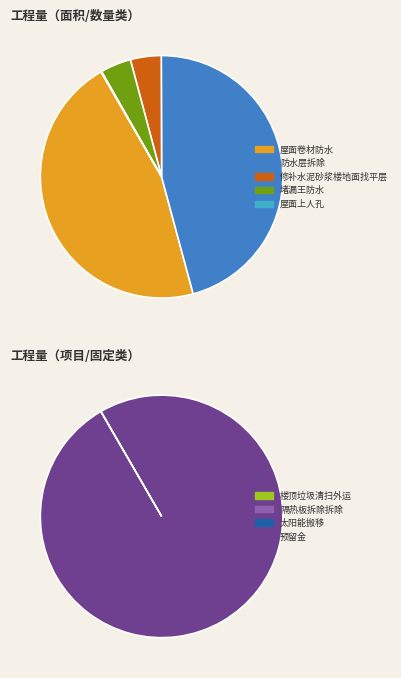

Rank the categories by value from highest to lowest.

预留金, 屋面卷材防水, 防水层拆除, 修补水泥砂浆楼地面找平层, 堵漏王防水, 屋面上人孔, 楼顶垃圾清扫外运, 隔热板拆除拆除, 太阳能搬移